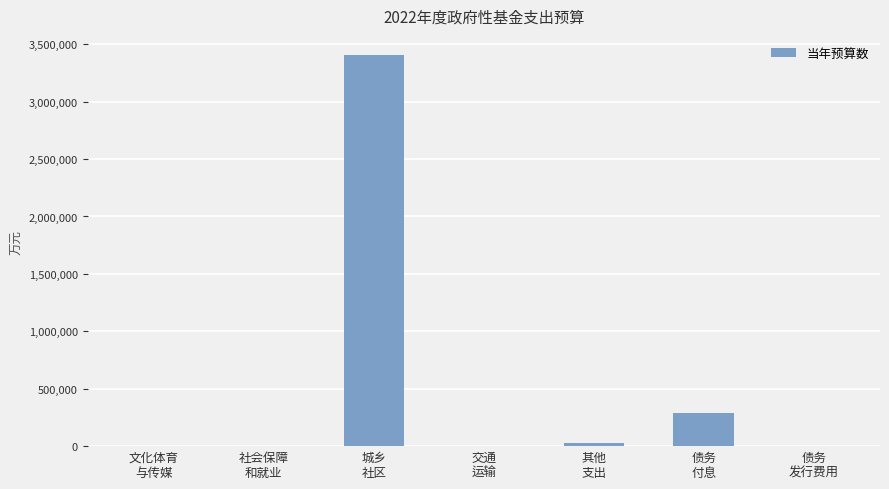

What is the sum of all values?

3718100